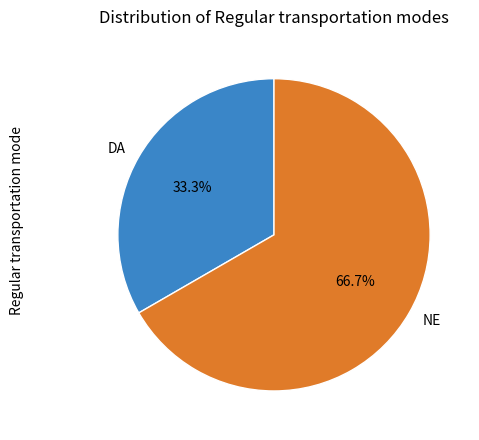

To the nearest percent, what portion does DA represent?

33%